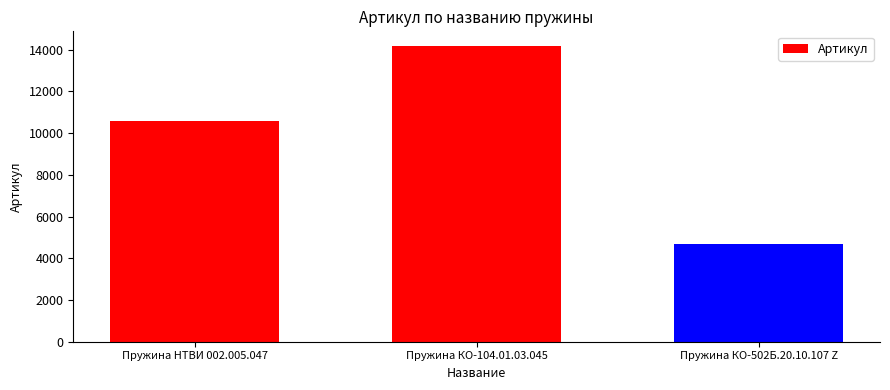

Reading left to right, extract all data points from this chart.

10590	14166	4690